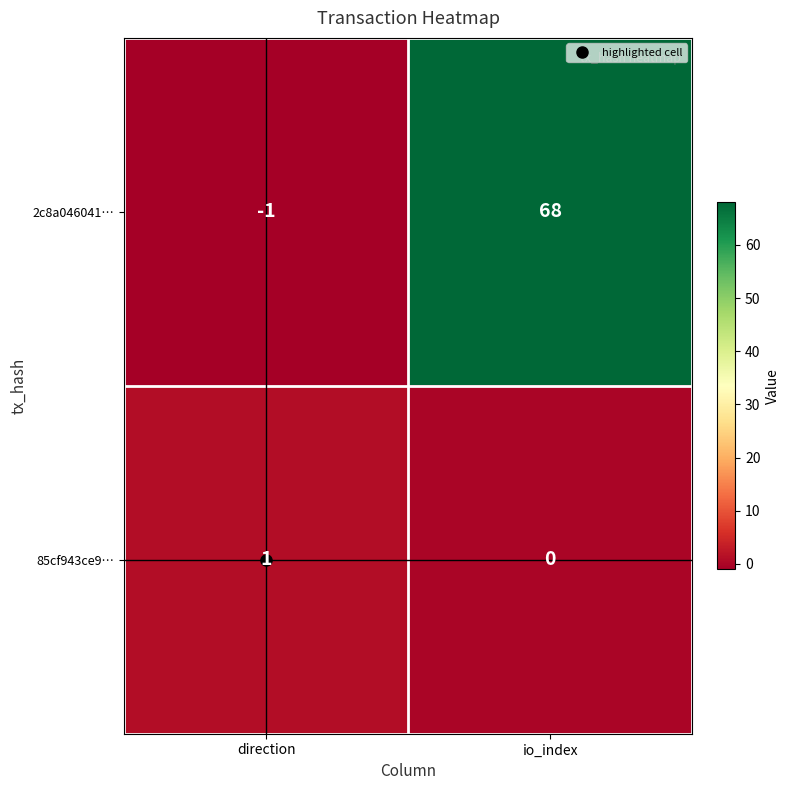

Which series has the largest total across all categories?

2c8a046041…